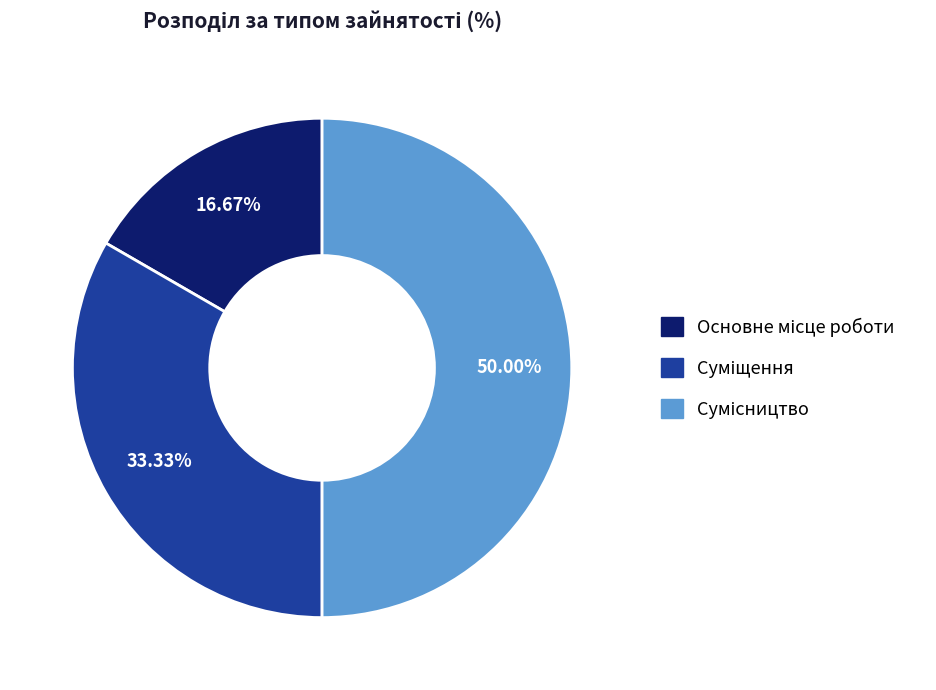

How many segments does this pie chart have?

3